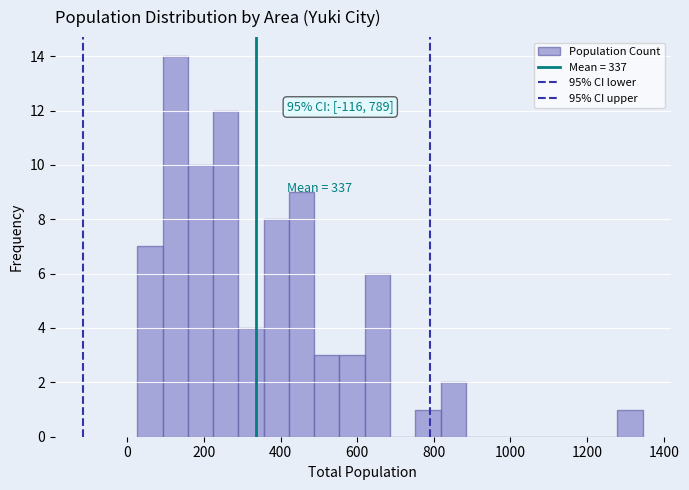

Read against the x-axis, roughly where is the centre of the tallest bar?

120